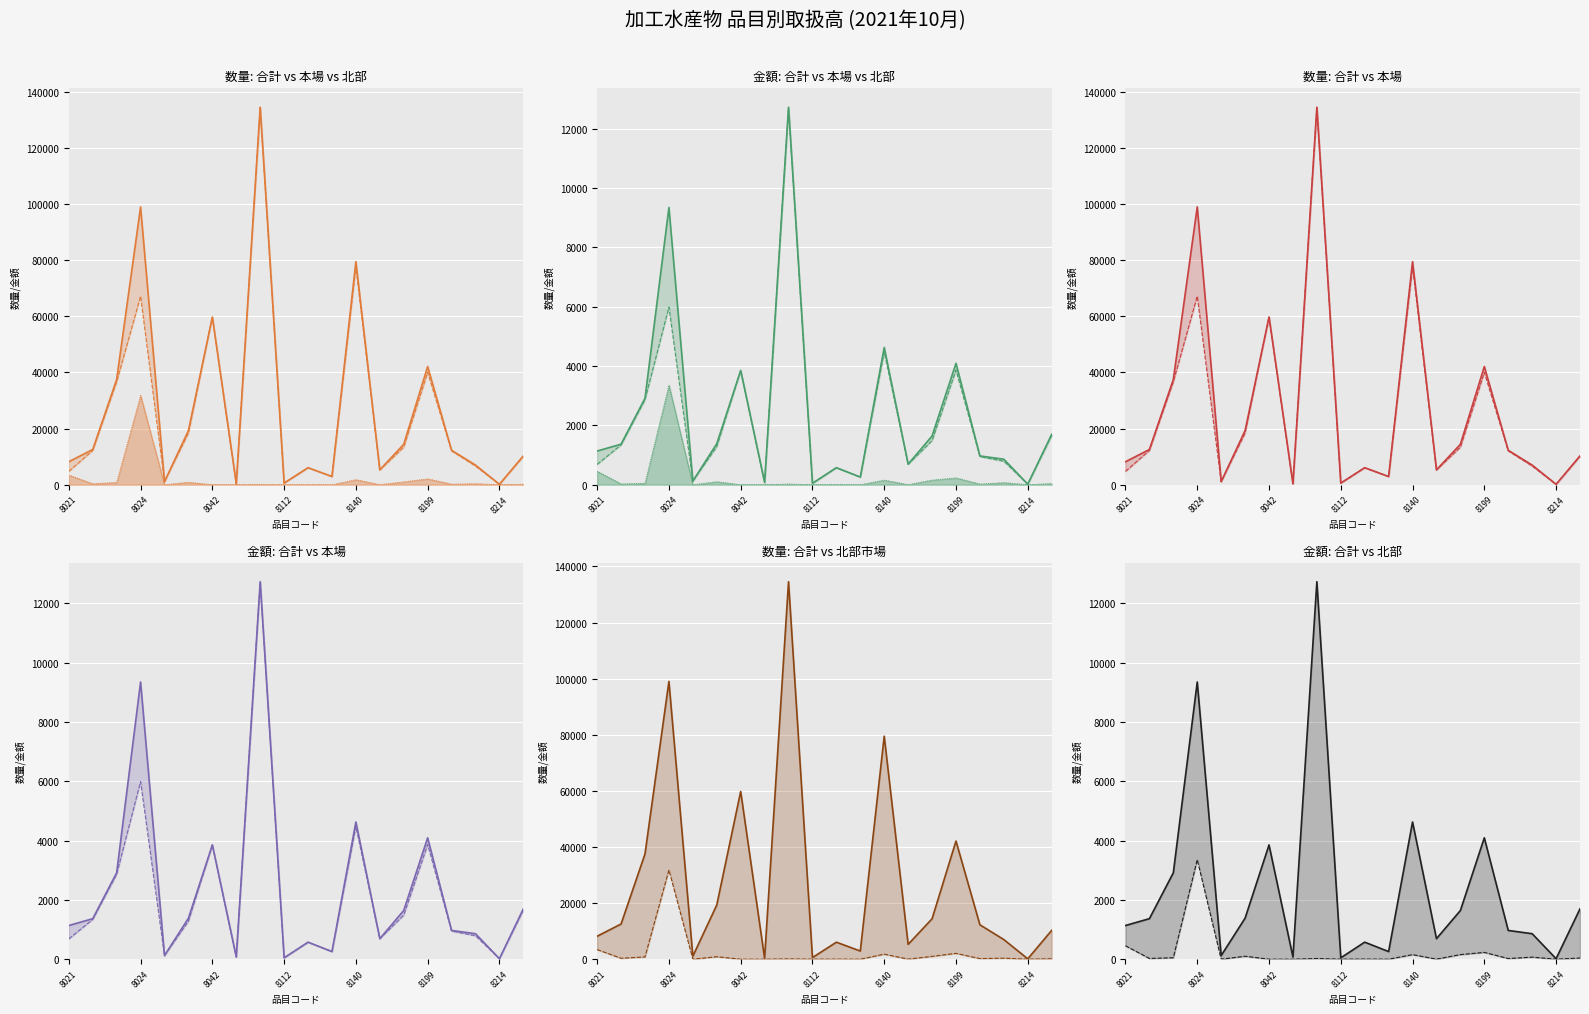

Reading left to right, extract all data points from this chart.

合計数量: 8021=8181.0	8022=12550.0	8023=37514.0	8024=99023.0	8030=1075.0	8041=19305.0	8042=59793.0	8050=323.0	8090=134569.0	8112=571.0	8120=6060.0	8130=2913.0	8140=79513.0	8150=5285.0	8191=14400.0	8199=42118.0	8212=12260.0	8213=6994.0	8214=131.0	8220=10274.0
本場数量: 8021=4759.0	8022=12218.0	8023=36708.0	8024=67200.0	8030=1075.0	8041=18422.0	8042=59793.0	8050=323.0	8090=134446.0	8112=571.0	8120=6025.0	8130=2913.0	8140=77723.0	8150=5256.0	8191=13391.0	8199=40043.0	8212=12050.0	8213=6634.0	8214=131.0	8220=10107.0
北部市場数量: 8021=3422.0	8022=332.0	8023=806.0	8024=31823.0	8030=0.0	8041=883.0	8042=0.0	8050=0.0	8090=123.0	8112=0.0	8120=35.0	8130=0.0	8140=1790.0	8150=29.0	8191=1009.0	8199=2075.0	8212=210.0	8213=360.0	8214=0.0	8220=167.0
合計金額_万: 8021=1135.4	8022=1366.2	8023=2913.0	8024=9344.7	8030=122.0	8041=1382.6	8042=3851.7	8050=74.1	8090=12726.0	8112=45.9	8120=574.4	8130=256.5	8140=4626.1	8150=691.9	8191=1641.8	8199=4092.6	8212=969.2	8213=859.0	8214=16.1	8220=1697.3
本場金額_万: 8021=684.3	8022=1341.6	8023=2864.3	8024=5989.0	8030=122.0	8041=1283.1	8042=3851.7	8050=74.1	8090=12703.0	8112=45.9	8120=569.8	8130=256.5	8140=4472.8	8150=689.6	8191=1486.9	8199=3864.2	8212=947.5	8213=789.8	8214=16.1	8220=1658.2
北部市場金額_万: 8021=451.1	8022=24.6	8023=48.7	8024=3355.7	8030=0.0	8041=99.5	8042=0.0	8050=0.0	8090=23.0	8112=0.0	8120=4.6	8130=0.0	8140=153.3	8150=2.4	8191=154.9	8199=228.4	8212=21.7	8213=69.2	8214=0.0	8220=39.1